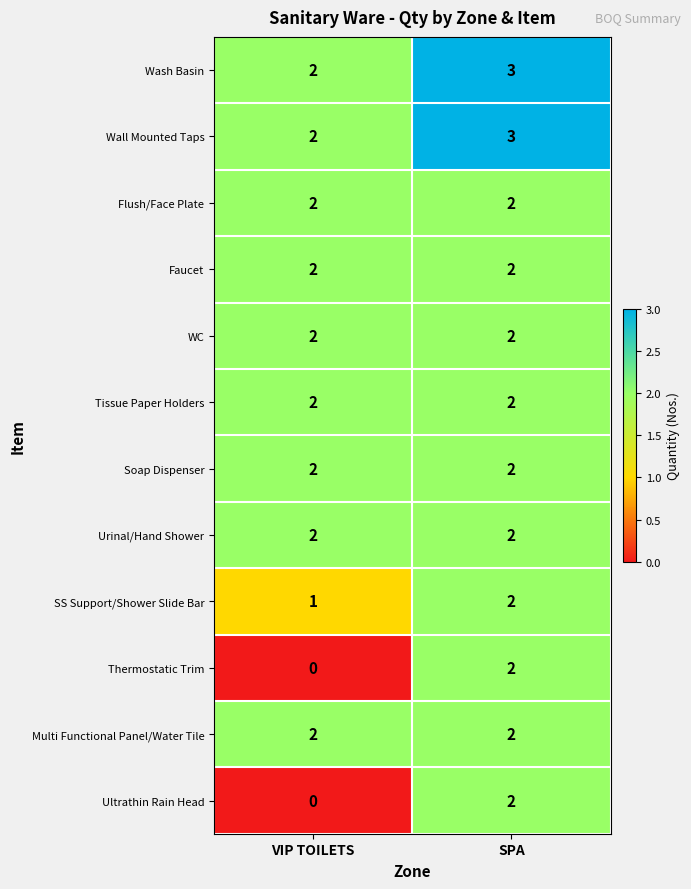

Reading left to right, extract all data points from this chart.

Wash Basin: 2	3
Wall Mounted Taps: 2	3
Flush/Face Plate: 2	2
Faucet: 2	2
WC: 2	2
Tissue Paper Holders: 2	2
Soap Dispenser: 2	2
Urinal/Hand Shower: 2	2
SS Support/Shower Slide Bar: 1	2
Thermostatic Trim: 0	2
Multi Functional Panel/Water Tile: 2	2
Ultrathin Rain Head: 0	2